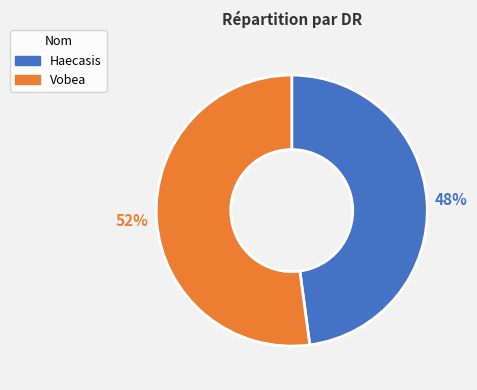

Which category has the smallest portion of the pie?

Haecasis